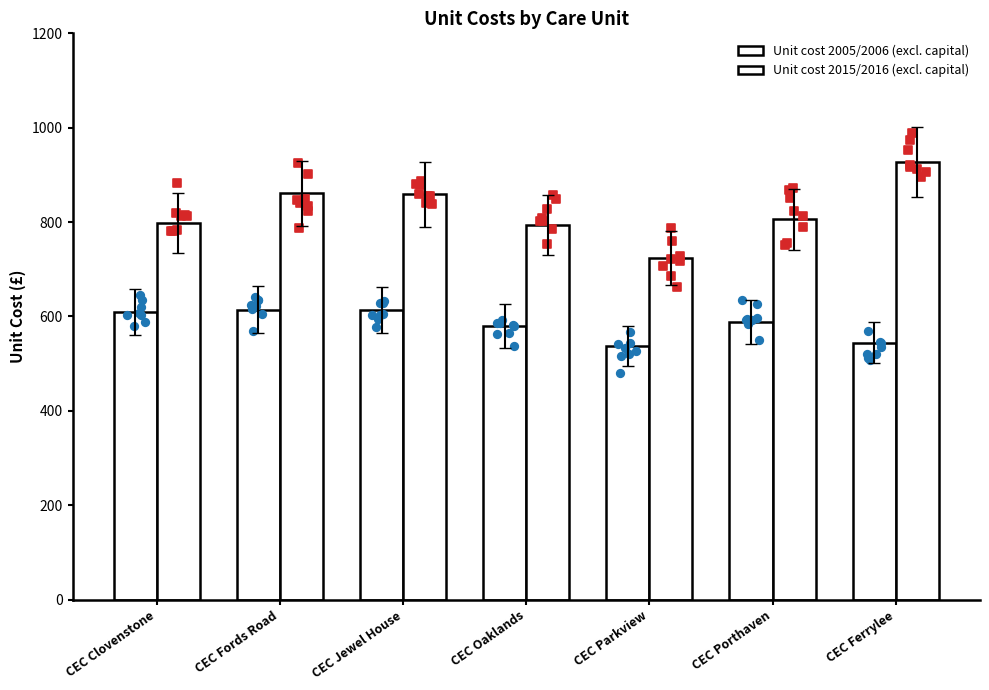

Which series has the largest Y range (max minus min)?

Unit cost 2015/2016 (excl. capital)